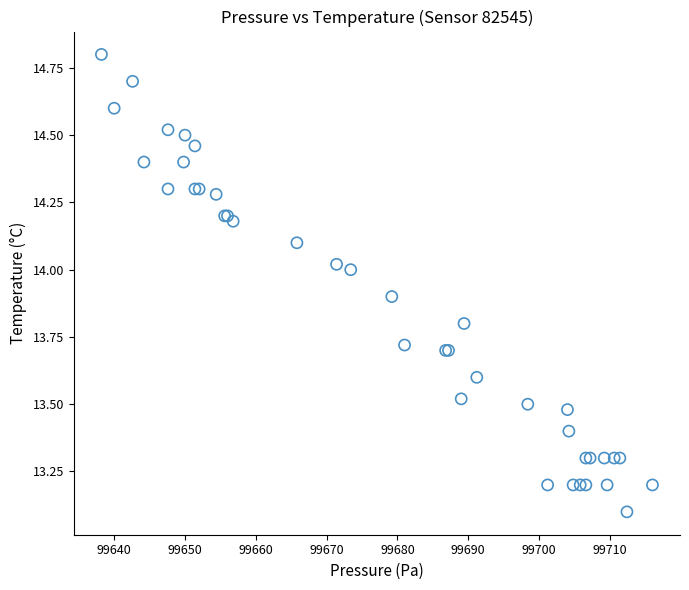

What Y value in the scatter plot is closest to 13?

13.1